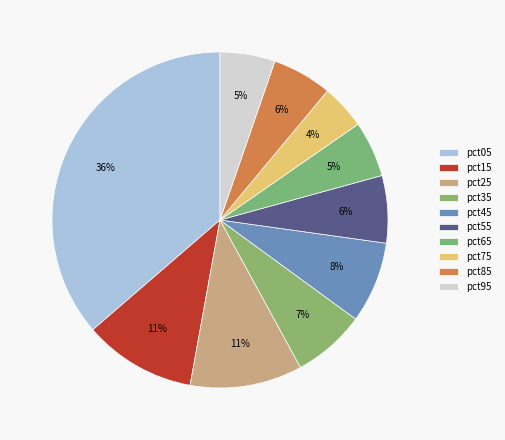

What is the change in value from pct65 to pct75?

-0.1